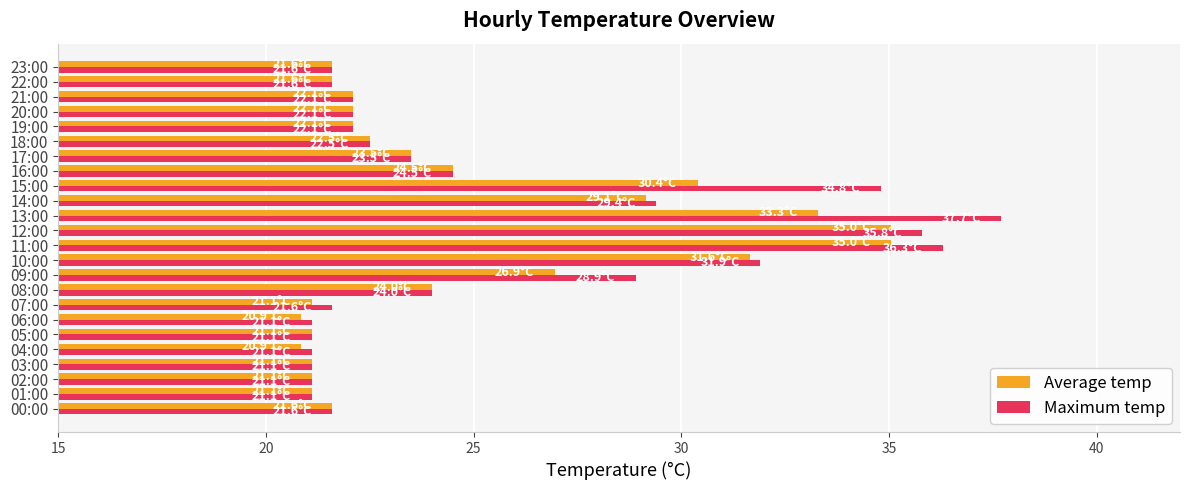

At which label does Maximum temp reach its peak?

13:00